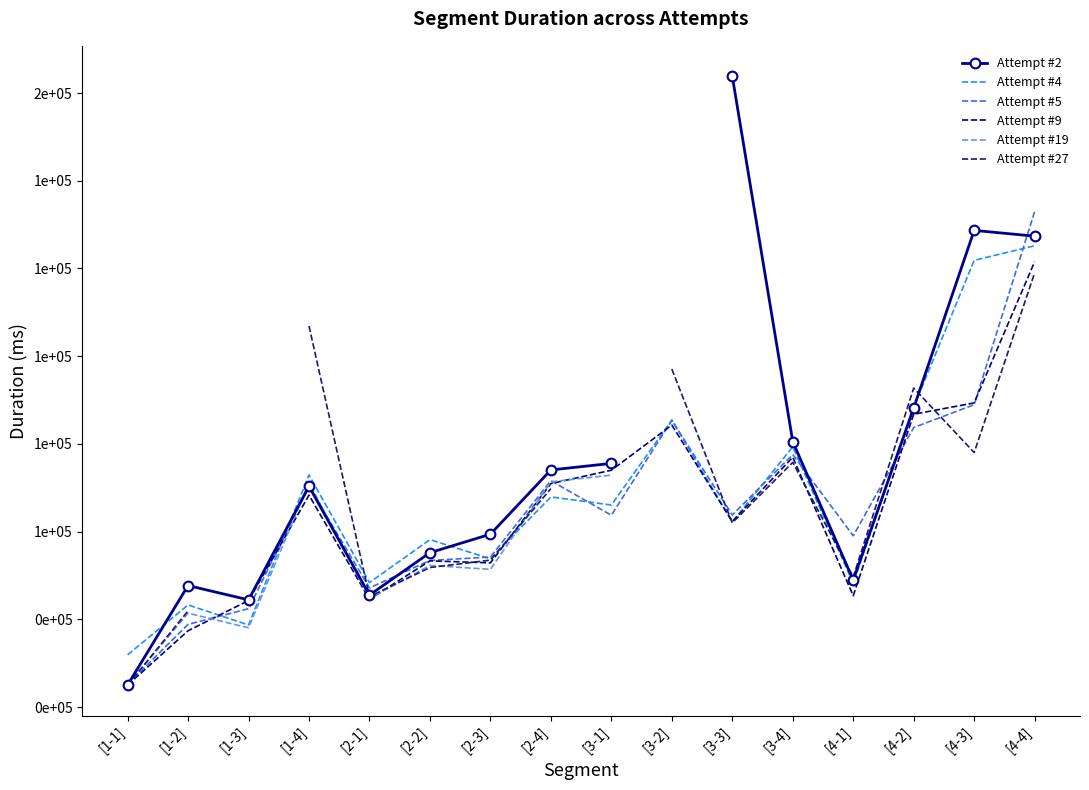

What is the value of the Attempt #5 point at the 3rd from the left?

42425.0